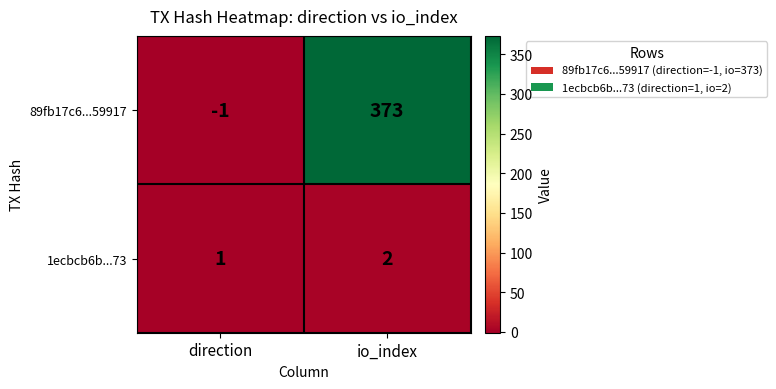

Which series has the widest spread of values?

89fb17c6...59917